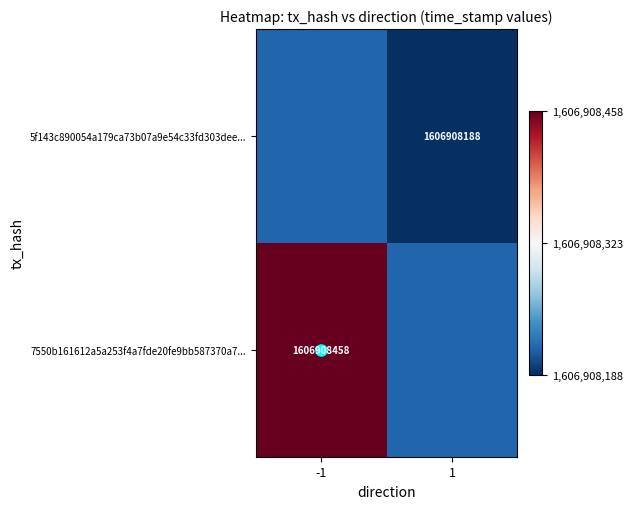

List the series in order of their overall mean, highest first.

7550b161612a5a253f4a7fde20fe9bb587370a7, 5f143c890054a179ca73b07a9e54c33fd303dee